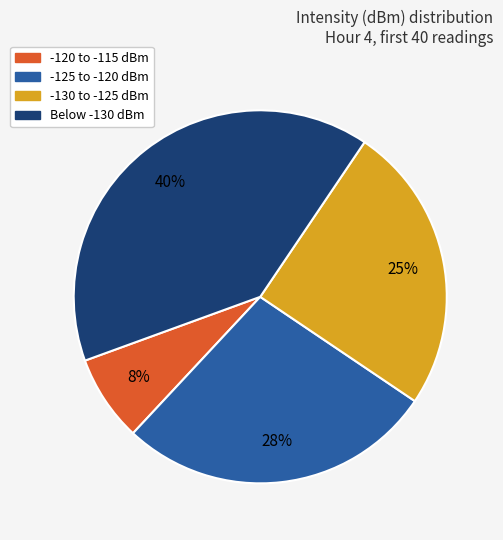

Is there a majority slice in this chart?

No